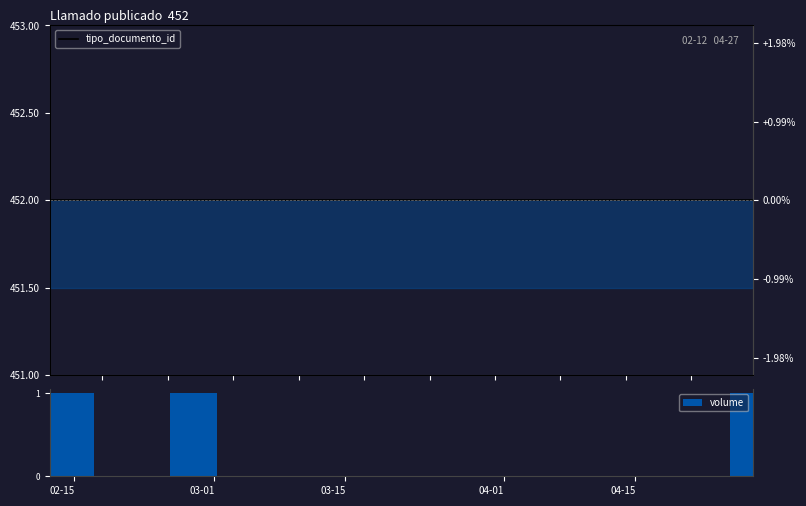

Is it true that volume equals 0 at 03-15?

False